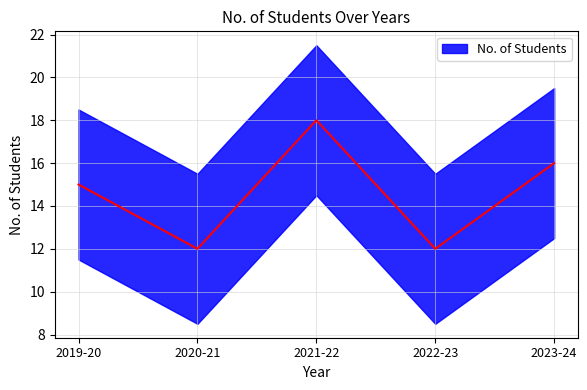

Rank the categories by value from lowest to highest.

2020-21, 2022-23, 2019-20, 2023-24, 2021-22